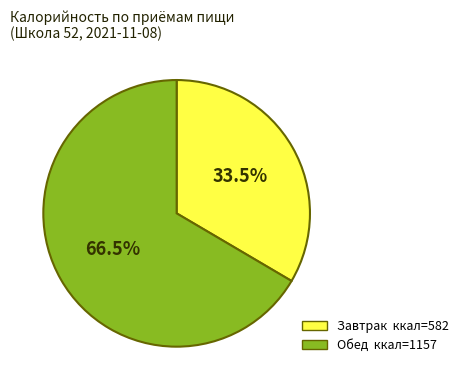

Is there a majority slice in this chart?

Yes